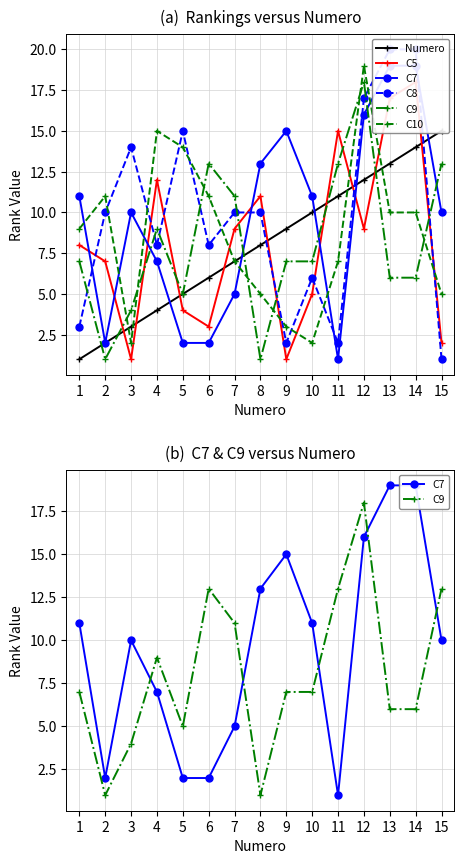

Which series ends up on top after the final intersection of C9 and Numero?

Numero